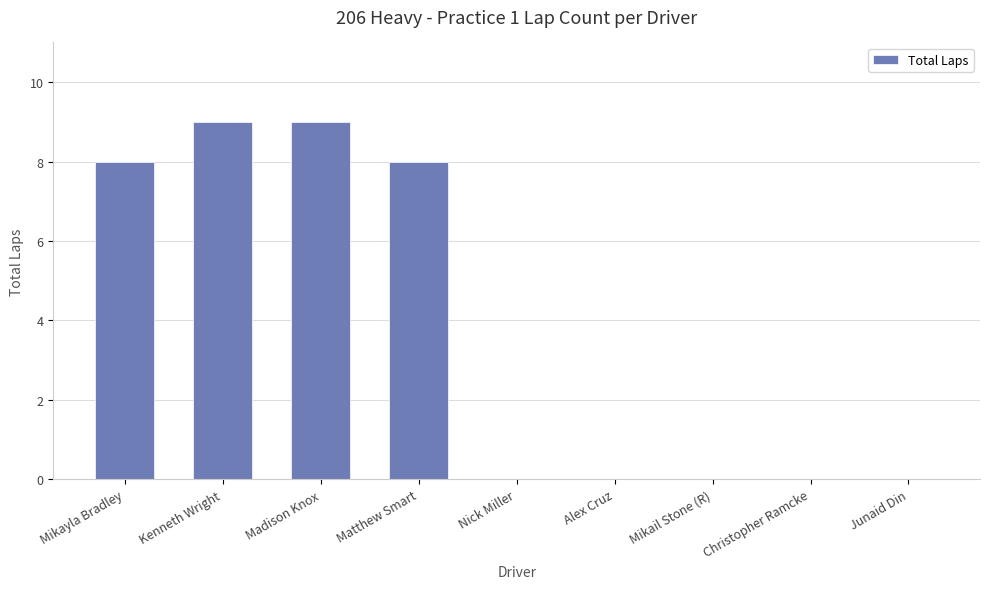

True or false: the data shows 0 at Junaid Din.

True